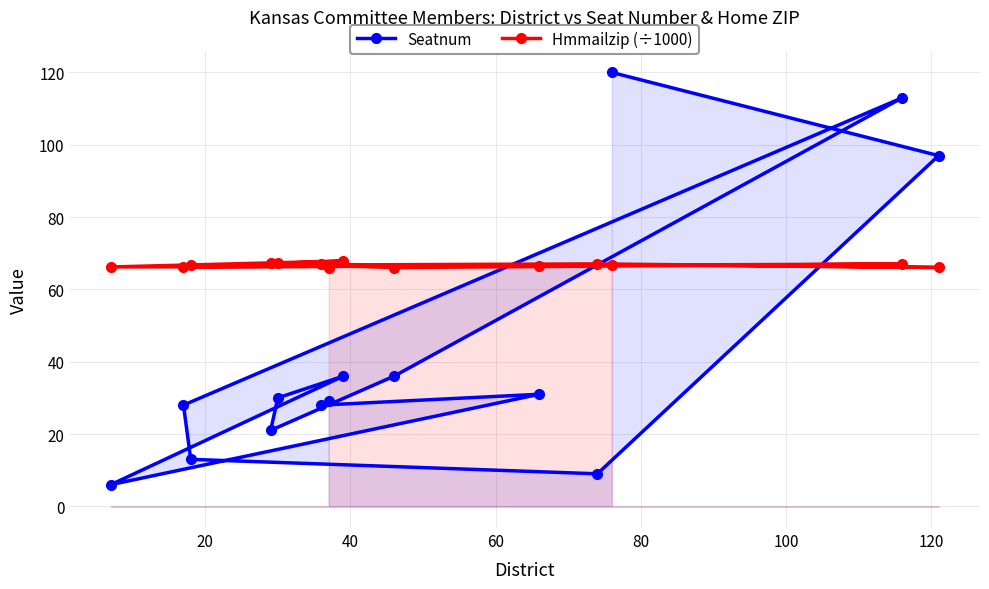

Rank the series by their maximum value, from lowest to highest.

Hmmailzip (÷1000), Seatnum